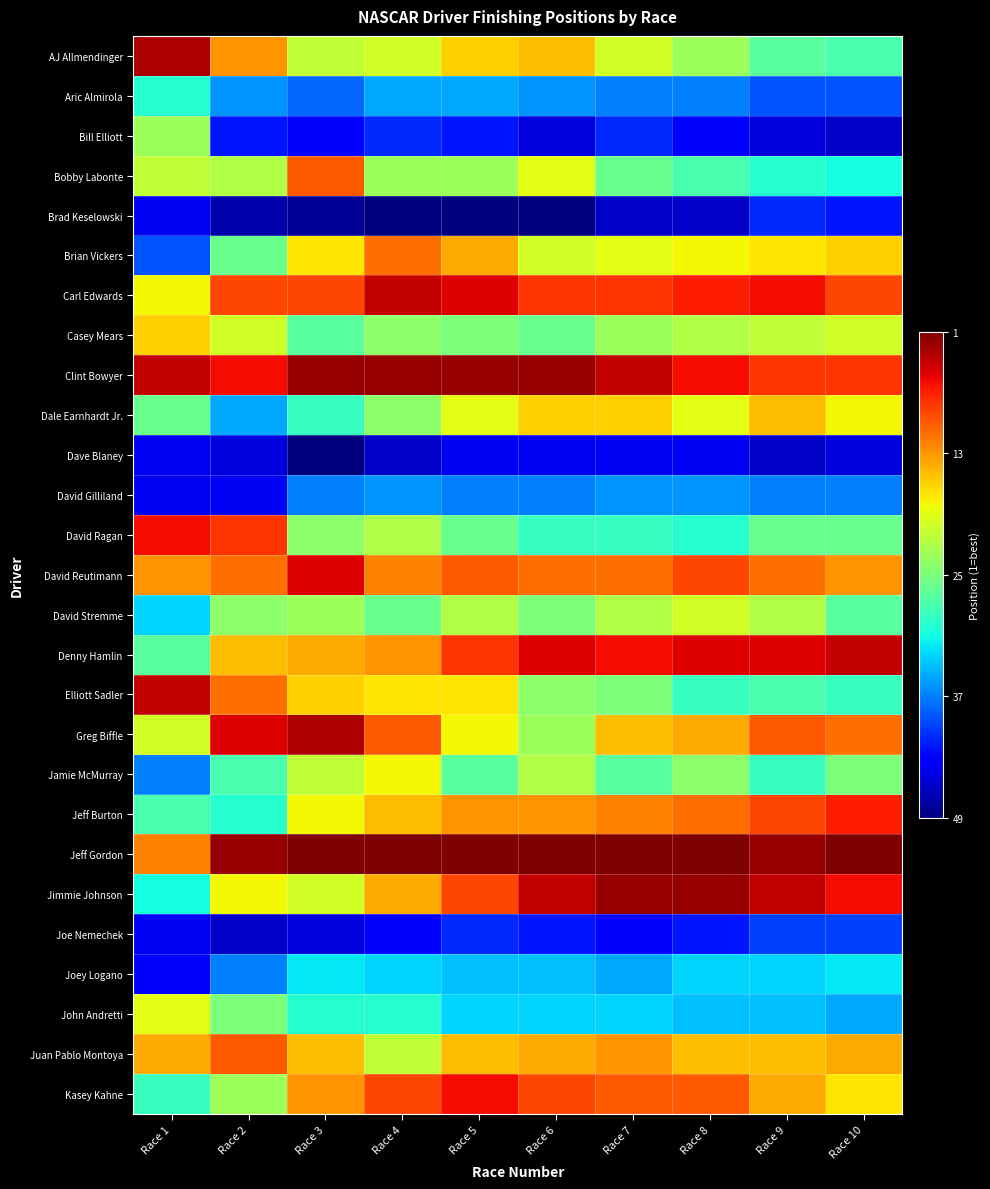

Reading left to right, extract all data points from this chart.

AJ Allmendinger: Race 1=47	Race 2=37	Race 3=29	Race 4=30	Race 5=34	Race 6=35	Race 7=30	Race 8=27	Race 9=23	Race 10=22
Aric Almirola: Race 1=20	Race 2=14	Race 3=12	Race 4=15	Race 5=15	Race 6=14	Race 7=13	Race 8=13	Race 9=11	Race 10=11
Bill Elliott: Race 1=27	Race 2=8	Race 3=7	Race 4=9	Race 5=8	Race 6=5	Race 7=9	Race 8=7	Race 9=5	Race 10=4
Bobby Labonte: Race 1=29	Race 2=28	Race 3=40	Race 4=27	Race 5=27	Race 6=31	Race 7=24	Race 8=22	Race 9=20	Race 10=19
Brad Keselowski: Race 1=6	Race 2=3	Race 3=2	Race 4=1	Race 5=1	Race 6=1	Race 7=4	Race 8=4	Race 9=9	Race 10=8
Brian Vickers: Race 1=11	Race 2=24	Race 3=33	Race 4=39	Race 5=36	Race 6=30	Race 7=31	Race 8=32	Race 9=33	Race 10=34
Carl Edwards: Race 1=32	Race 2=41	Race 3=41	Race 4=46	Race 5=45	Race 6=42	Race 7=42	Race 8=43	Race 9=44	Race 10=41
Casey Mears: Race 1=34	Race 2=30	Race 3=23	Race 4=26	Race 5=25	Race 6=24	Race 7=27	Race 8=28	Race 9=29	Race 10=30
Clint Bowyer: Race 1=46	Race 2=44	Race 3=48	Race 4=48	Race 5=48	Race 6=48	Race 7=46	Race 8=44	Race 9=42	Race 10=42
Dale Earnhardt Jr.: Race 1=24	Race 2=15	Race 3=21	Race 4=26	Race 5=31	Race 6=34	Race 7=34	Race 8=31	Race 9=35	Race 10=32
Dave Blaney: Race 1=6	Race 2=5	Race 3=1	Race 4=4	Race 5=6	Race 6=6	Race 7=6	Race 8=6	Race 9=4	Race 10=5
David Gilliland: Race 1=6	Race 2=6	Race 3=13	Race 4=14	Race 5=13	Race 6=13	Race 7=14	Race 8=14	Race 9=13	Race 10=13
David Ragan: Race 1=44	Race 2=42	Race 3=26	Race 4=28	Race 5=24	Race 6=21	Race 7=21	Race 8=20	Race 9=24	Race 10=24
David Reutimann: Race 1=37	Race 2=39	Race 3=45	Race 4=38	Race 5=40	Race 6=39	Race 7=39	Race 8=41	Race 9=39	Race 10=37
David Stremme: Race 1=17	Race 2=26	Race 3=27	Race 4=24	Race 5=28	Race 6=25	Race 7=28	Race 8=30	Race 9=28	Race 10=23
Denny Hamlin: Race 1=23	Race 2=35	Race 3=36	Race 4=37	Race 5=42	Race 6=45	Race 7=44	Race 8=45	Race 9=45	Race 10=46
Elliott Sadler: Race 1=46	Race 2=39	Race 3=34	Race 4=33	Race 5=33	Race 6=26	Race 7=25	Race 8=21	Race 9=22	Race 10=21
Greg Biffle: Race 1=30	Race 2=45	Race 3=47	Race 4=40	Race 5=32	Race 6=27	Race 7=35	Race 8=36	Race 9=40	Race 10=39
Jamie McMurray: Race 1=13	Race 2=22	Race 3=29	Race 4=32	Race 5=23	Race 6=28	Race 7=23	Race 8=26	Race 9=21	Race 10=25
Jeff Burton: Race 1=22	Race 2=20	Race 3=32	Race 4=35	Race 5=37	Race 6=37	Race 7=38	Race 8=39	Race 9=41	Race 10=43
Jeff Gordon: Race 1=38	Race 2=48	Race 3=49	Race 4=49	Race 5=49	Race 6=49	Race 7=49	Race 8=49	Race 9=48	Race 10=49
Jimmie Johnson: Race 1=19	Race 2=32	Race 3=30	Race 4=36	Race 5=41	Race 6=46	Race 7=48	Race 8=48	Race 9=46	Race 10=44
Joe Nemechek: Race 1=6	Race 2=4	Race 3=5	Race 4=7	Race 5=9	Race 6=8	Race 7=7	Race 8=8	Race 9=10	Race 10=10
Joey Logano: Race 1=7	Race 2=13	Race 3=18	Race 4=17	Race 5=16	Race 6=16	Race 7=15	Race 8=17	Race 9=17	Race 10=18
John Andretti: Race 1=31	Race 2=25	Race 3=20	Race 4=20	Race 5=17	Race 6=17	Race 7=17	Race 8=16	Race 9=16	Race 10=15
Juan Pablo Montoya: Race 1=36	Race 2=40	Race 3=35	Race 4=29	Race 5=35	Race 6=36	Race 7=37	Race 8=35	Race 9=35	Race 10=36
Kasey Kahne: Race 1=21	Race 2=27	Race 3=37	Race 4=41	Race 5=44	Race 6=41	Race 7=40	Race 8=40	Race 9=36	Race 10=33